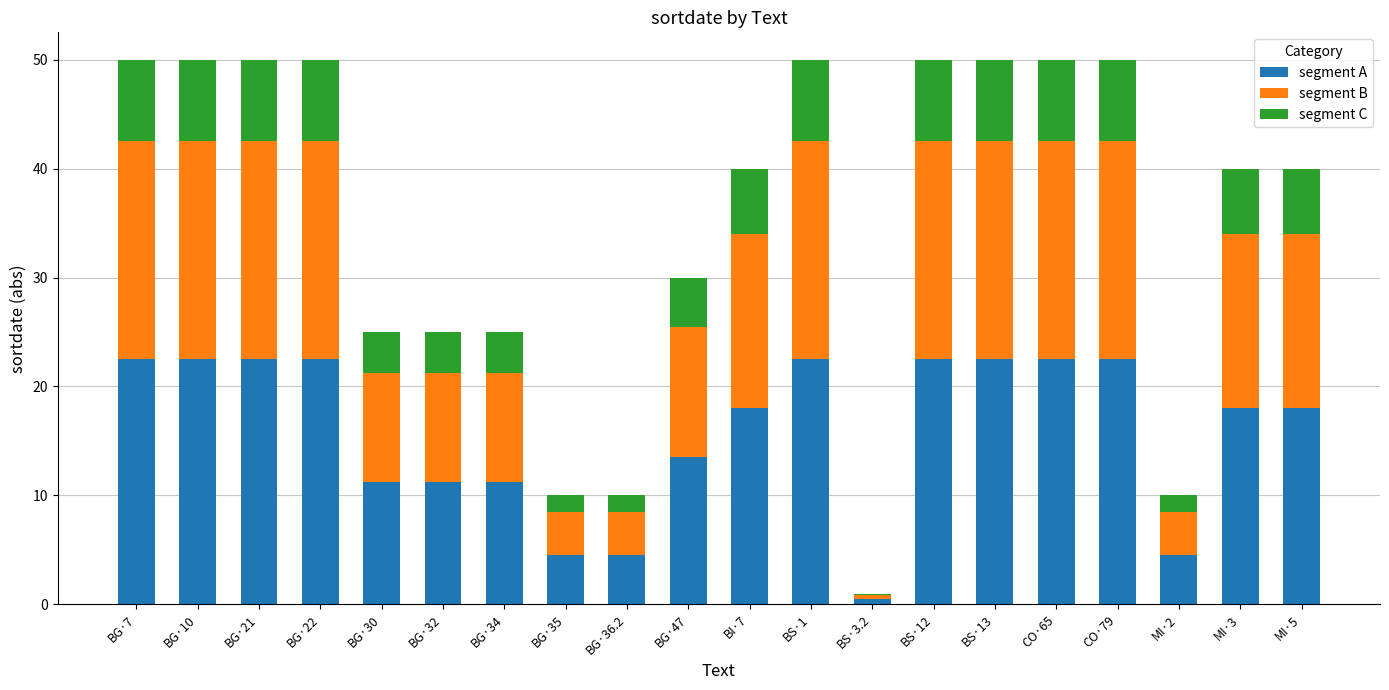

What is the total value across all series at BG·21?

50.0